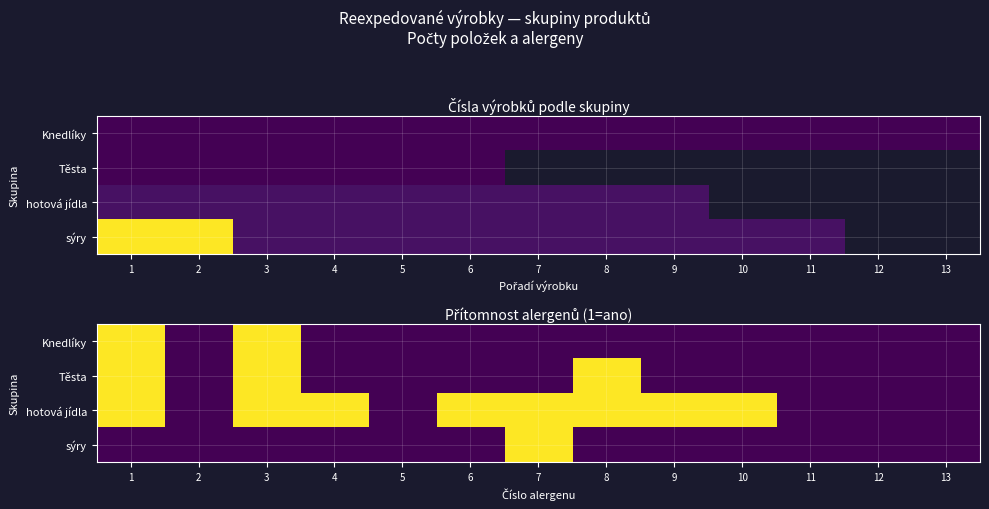

What is the difference between the highest and lowest values at 1?

1